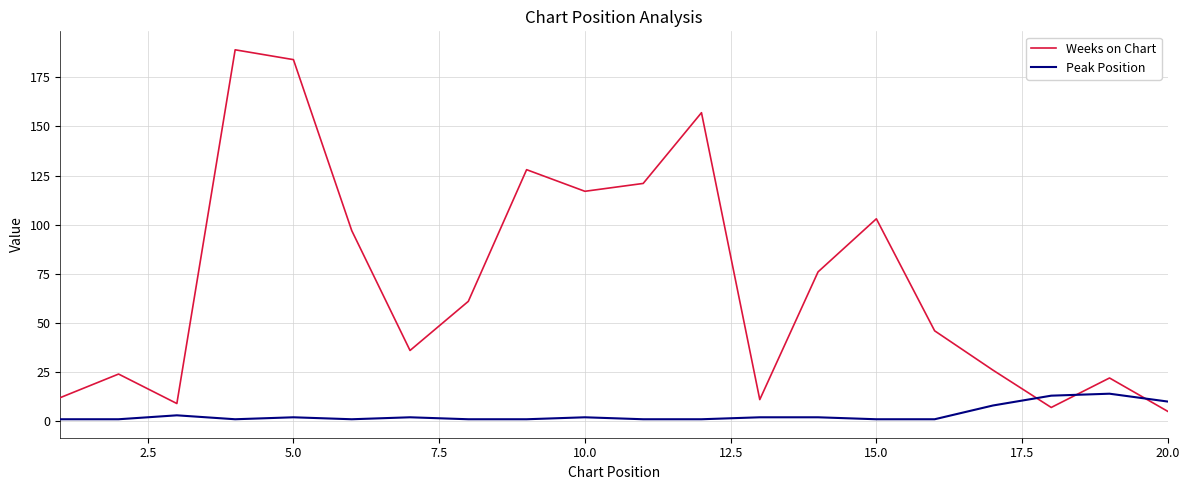

Rank the series by their average value, from lowest to highest.

Peak Position, Weeks on Chart